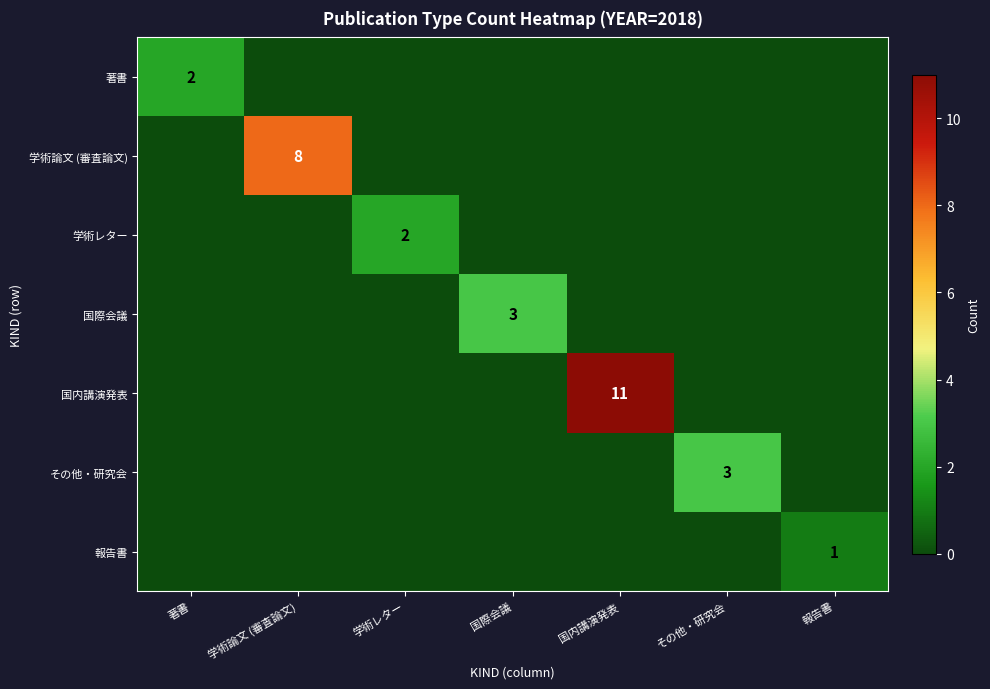

True or false: 国際会議 has a value of 3 at 国際会議.

True